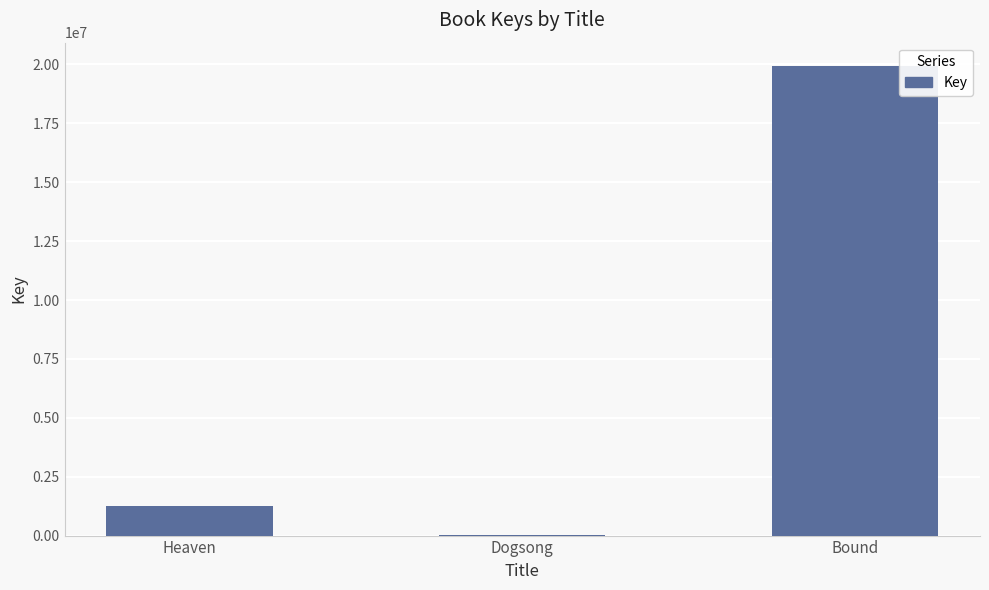

Is it true that the value at Heaven is 1263933?

True